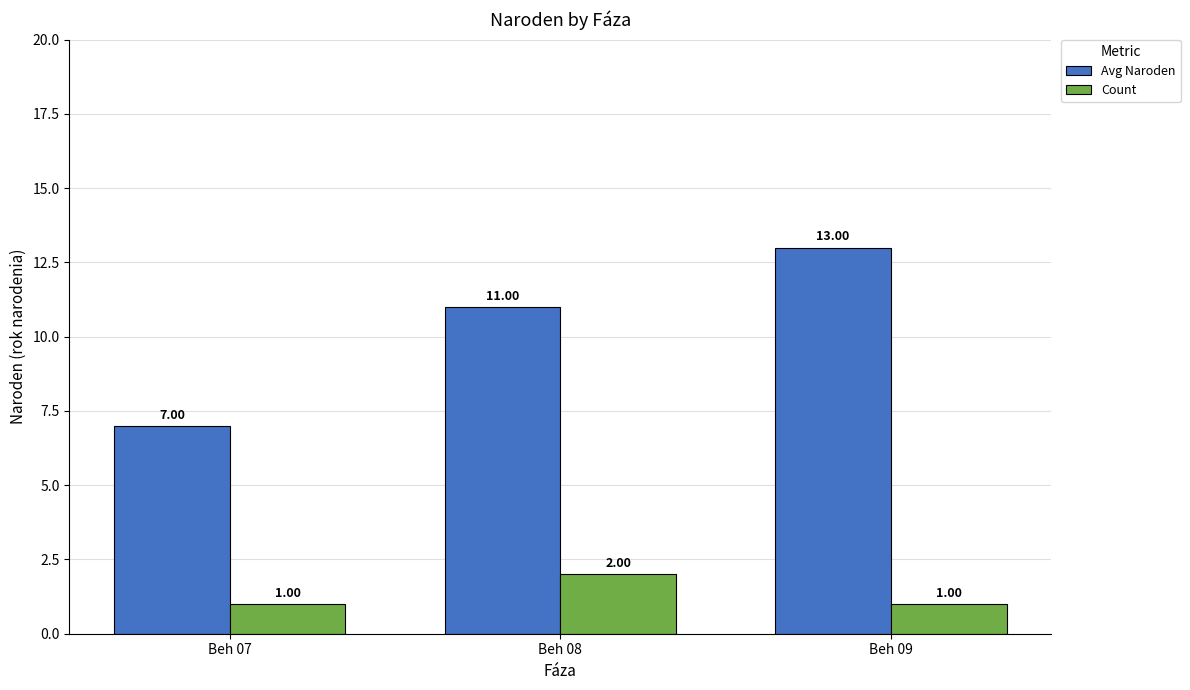

The Count series shows 1 at Beh 09. True or false?

True